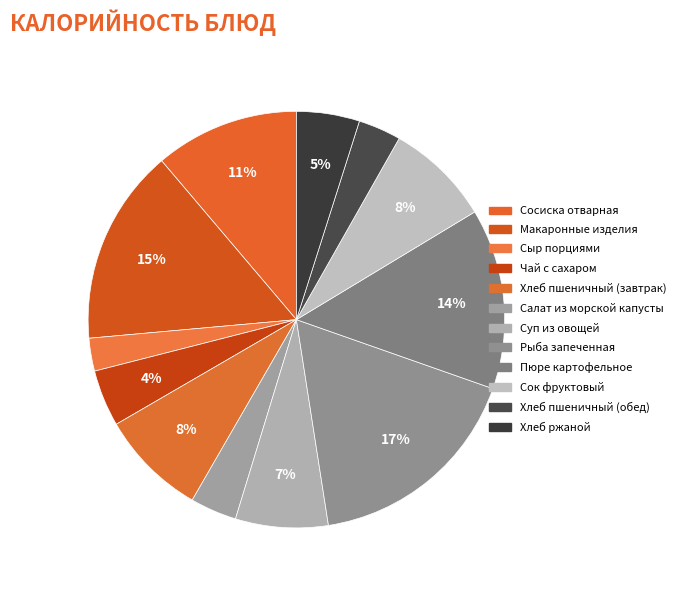

Count the number of slices in the pie.

12